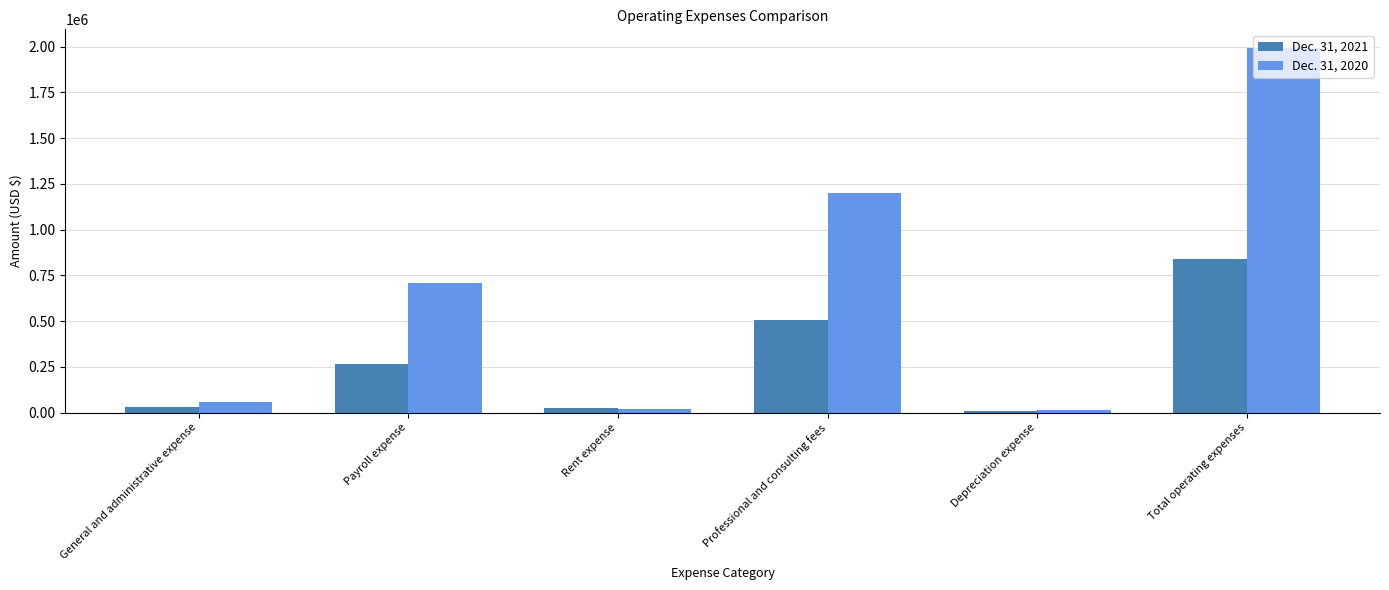

List the series in order of their peak value, lowest first.

Dec. 31, 2021, Dec. 31, 2020